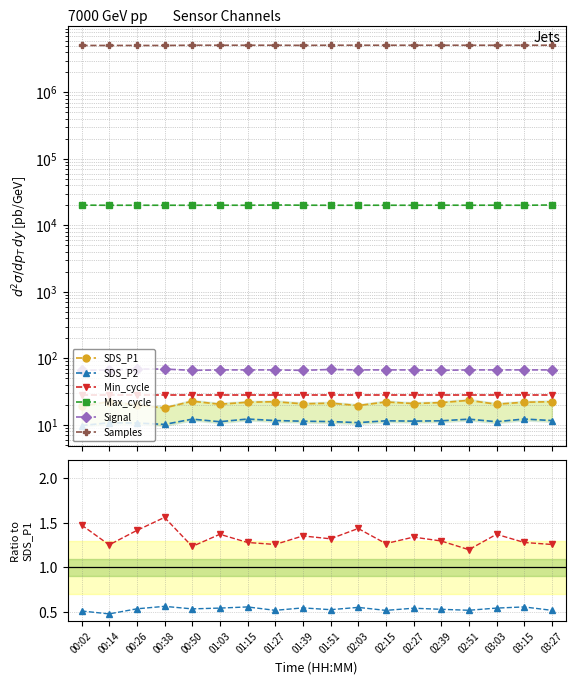

At which label does SDS_P1 first exceed 21?

00:14